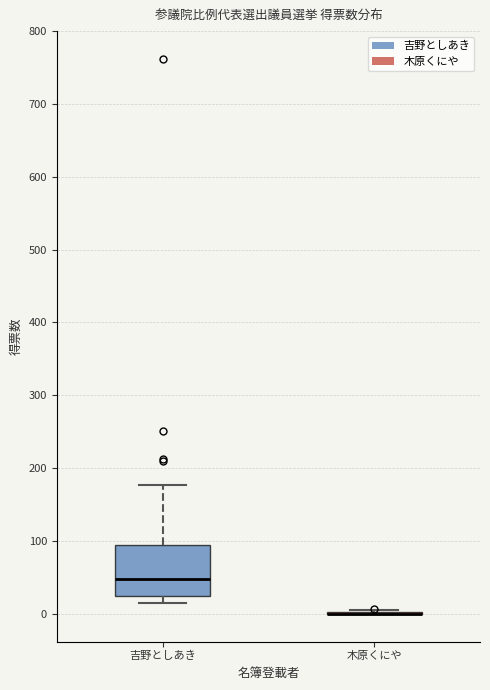

Which box is the tallest, from its lower edge to its upper edge?

吉野としあき